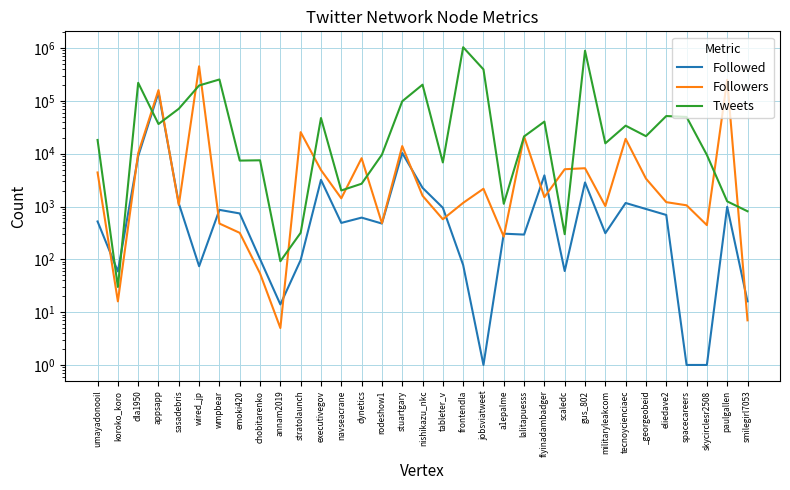

At how many categories does at least one series exceed 725309?

2